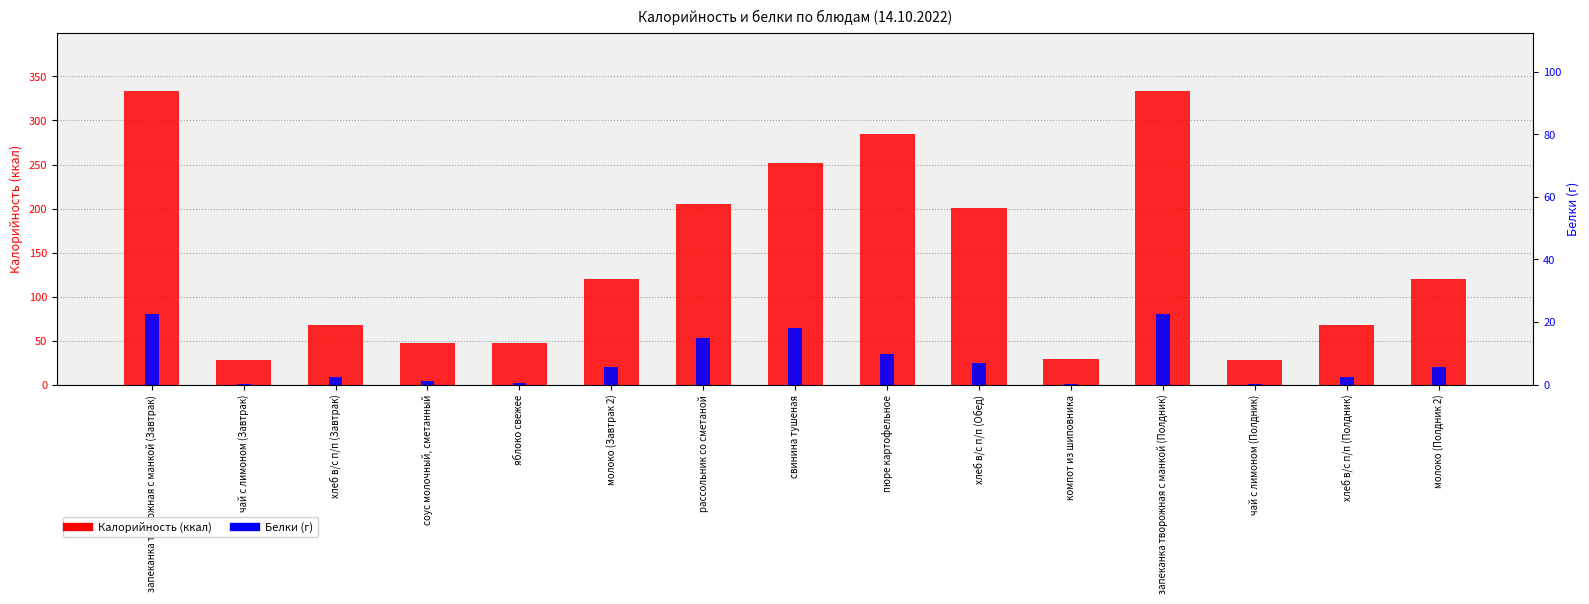

How many values in the Калорийность series exceed 120?

6